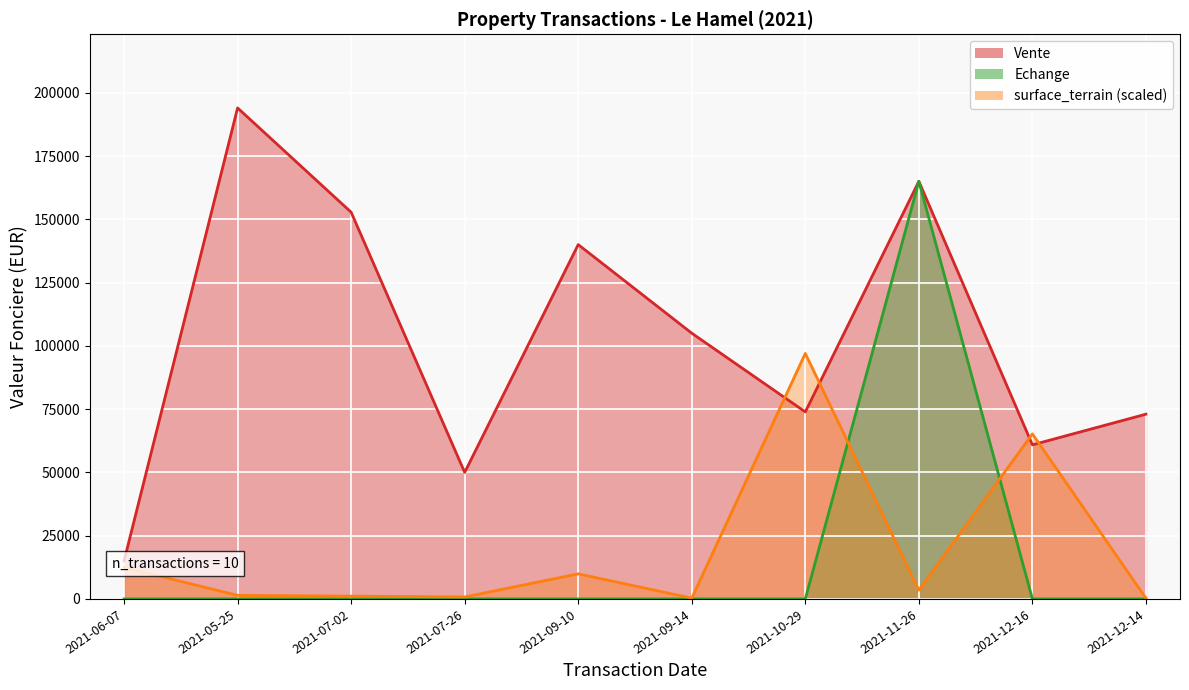

Which series has the largest total across all categories?

Vente